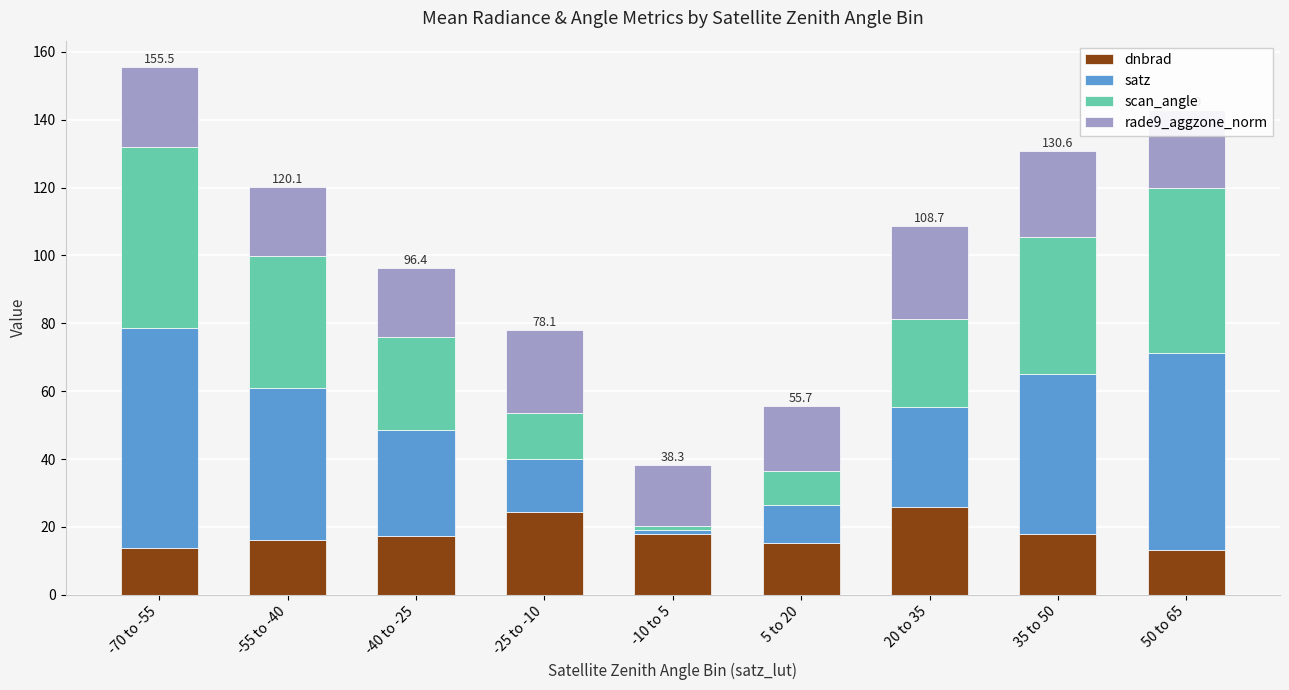

What is the sum of all dnbrad values?

161.2